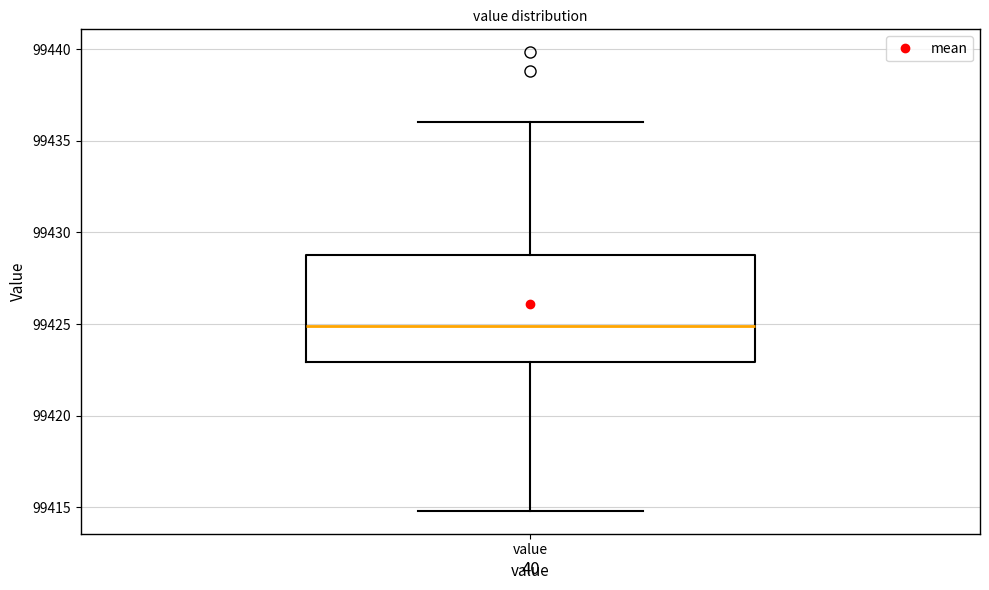

Where is the lower edge of the box for value on the y-axis? The values are not printed on the chart, so give them approximately, as read against the axis.

99423